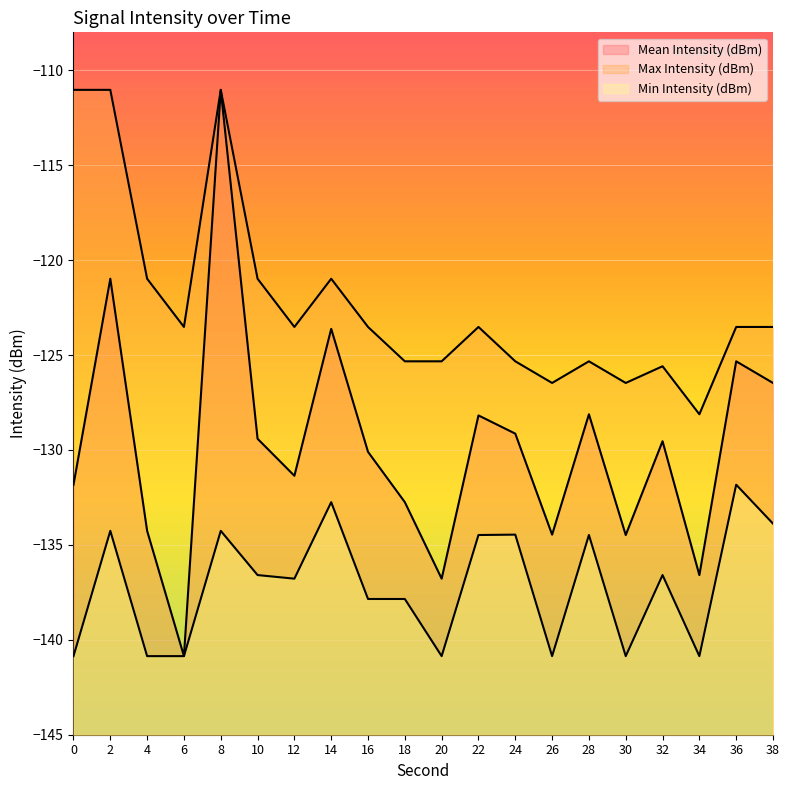

Which label corresponds to the largest value in the chart?

8